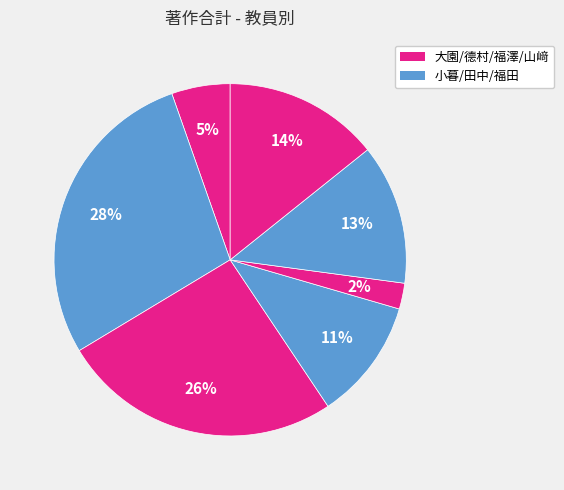

To the nearest percent, what is the average slice percentage?

14%